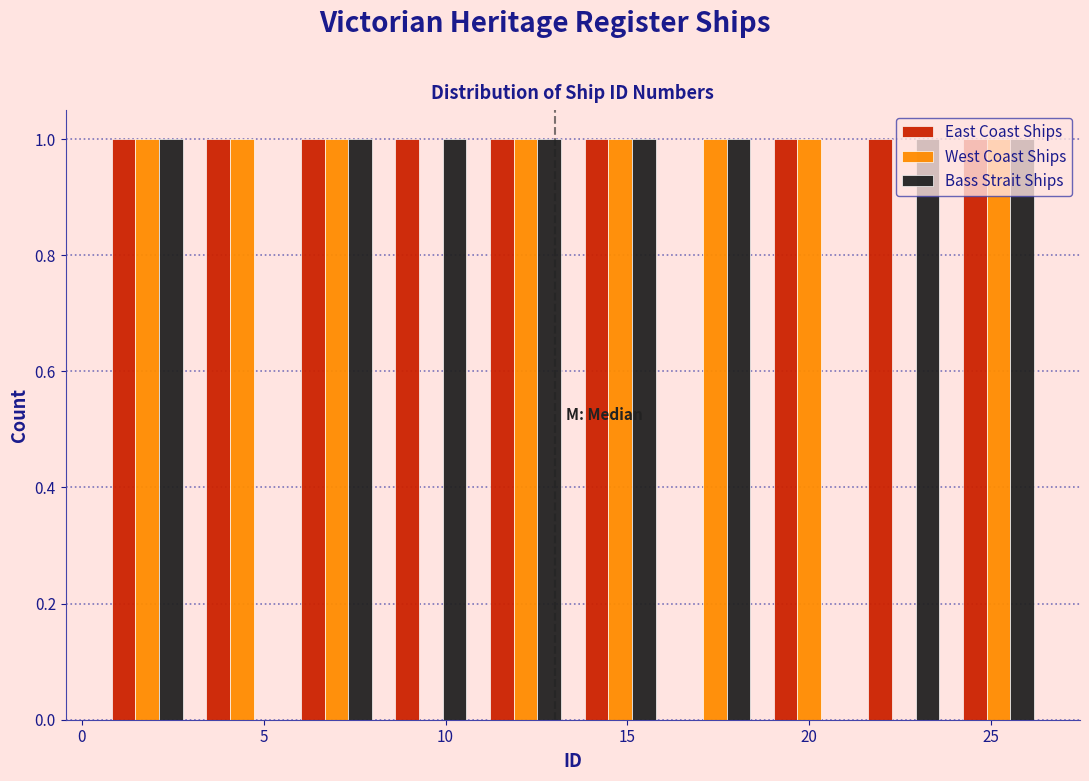

Reading left to right, transcribe this chart: for each range on the x-axis, give the height of each series' bar. Neither the bar edges nor the heights are printed on the chart, so give them approximately, as read against the axes.

0.5 to 3.1: East Coast Ships=1	West Coast Ships=1	Bass Strait Ships=1
3.1 to 5.7: East Coast Ships=1	West Coast Ships=1	Bass Strait Ships=0
5.7 to 8.3: East Coast Ships=1	West Coast Ships=1	Bass Strait Ships=1
8.3 to 10.9: East Coast Ships=1	West Coast Ships=0	Bass Strait Ships=1
10.9 to 13.5: East Coast Ships=1	West Coast Ships=1	Bass Strait Ships=1
13.5 to 16.1: East Coast Ships=1	West Coast Ships=1	Bass Strait Ships=1
16.1 to 18.7: East Coast Ships=0	West Coast Ships=1	Bass Strait Ships=1
18.7 to 21.3: East Coast Ships=1	West Coast Ships=1	Bass Strait Ships=0
21.3 to 23.9: East Coast Ships=1	West Coast Ships=0	Bass Strait Ships=1
23.9 to 26.5: East Coast Ships=1	West Coast Ships=1	Bass Strait Ships=1